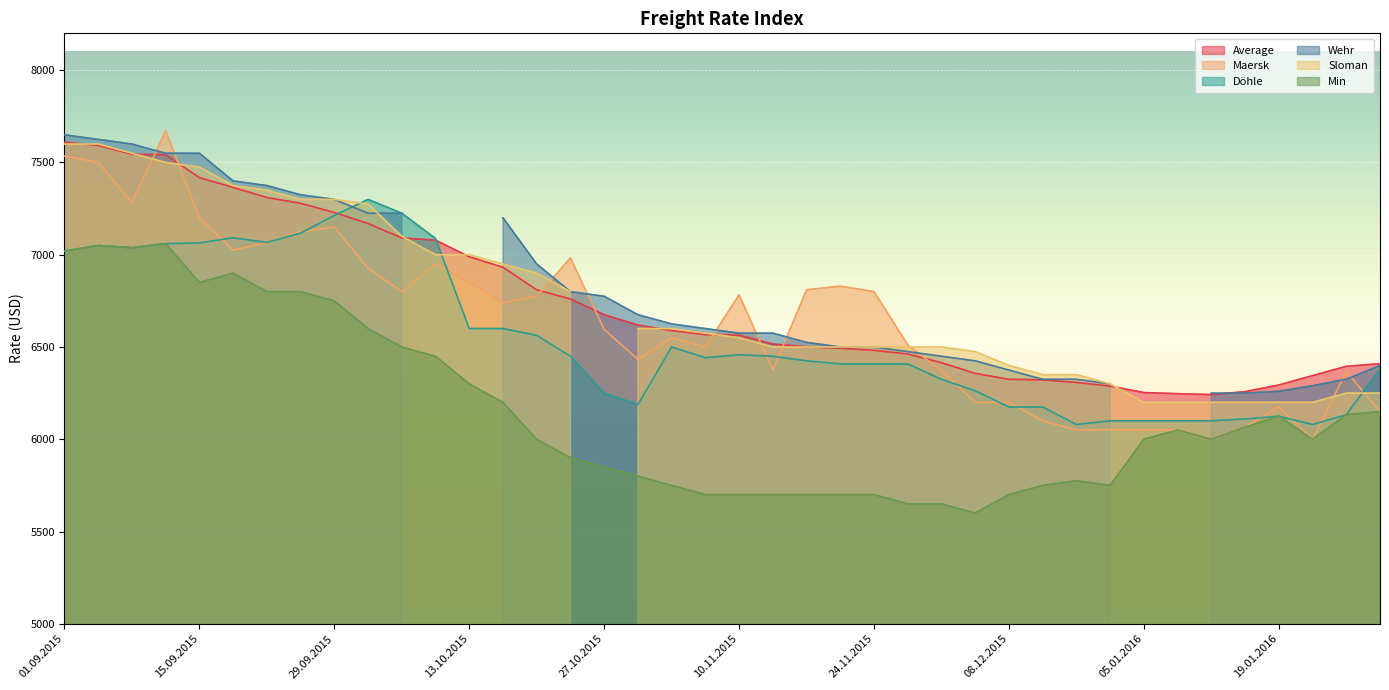

True or false: Average and Min intersect in this chart.

False